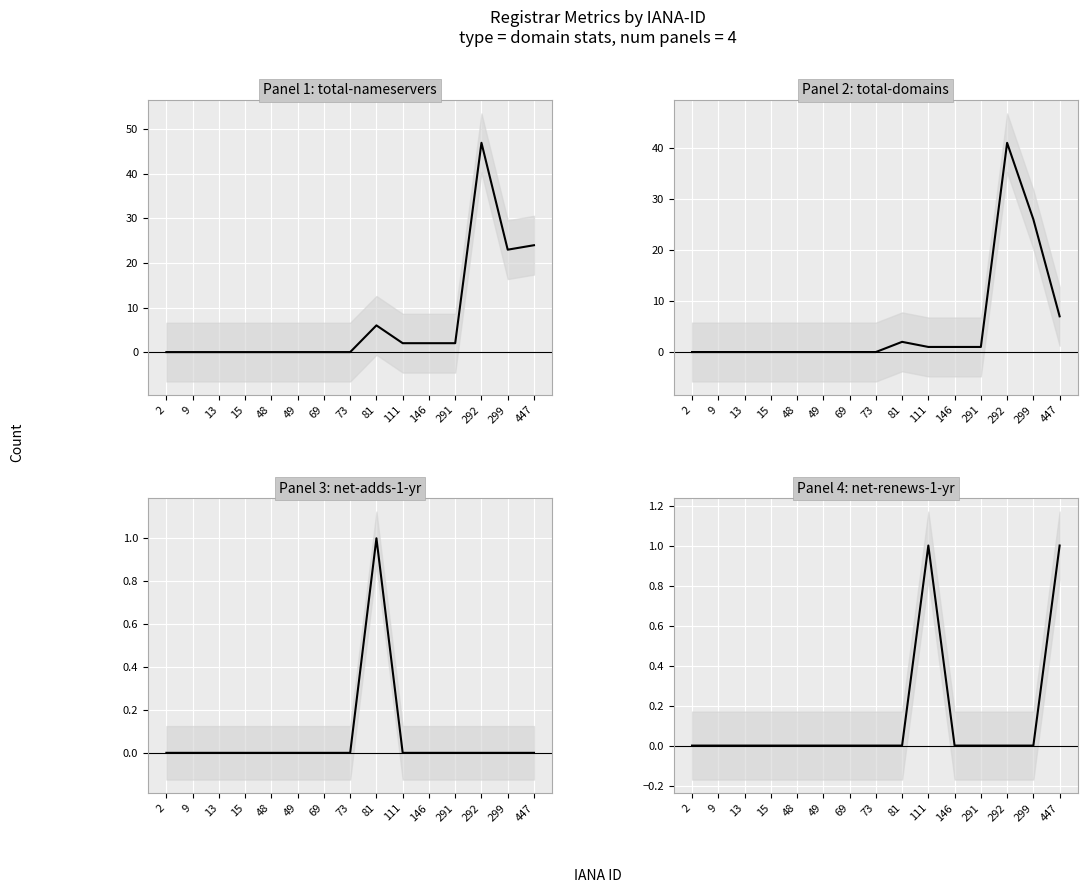

List the series in order of their peak value, lowest first.

net-adds-1-yr, net-renews-1-yr, total-domains, total-nameservers